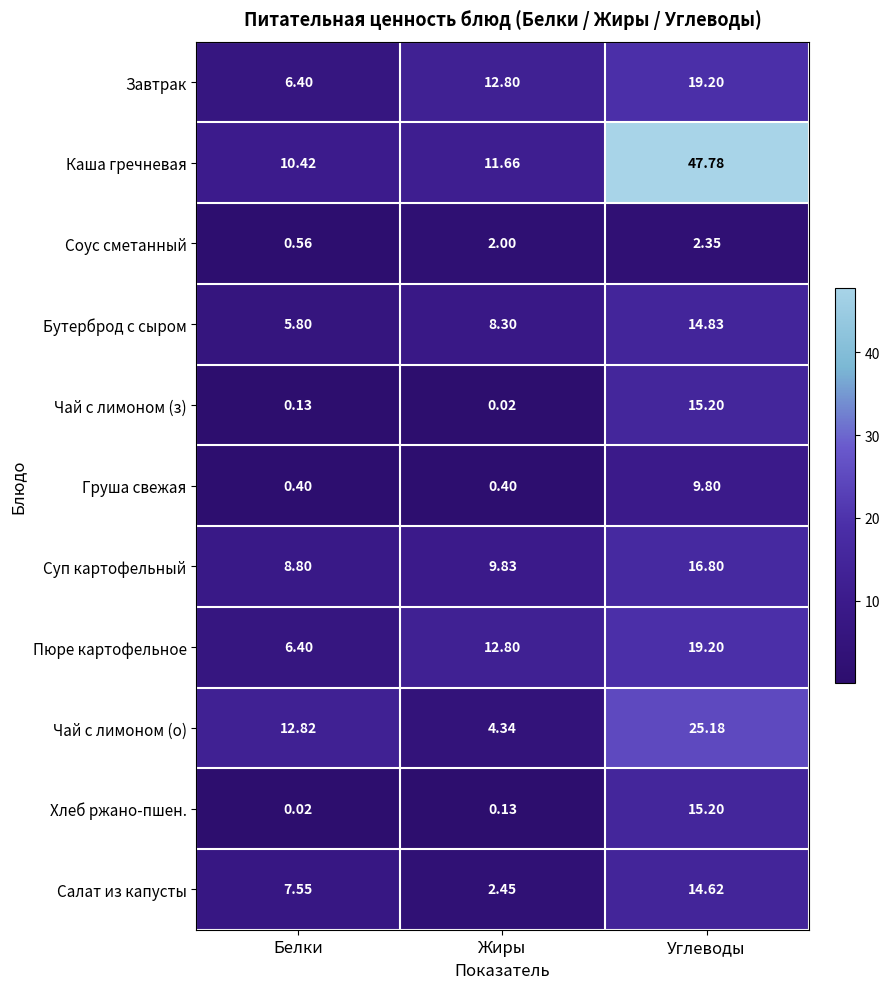

Where is Завтрак nearest to the value 12?

Жиры